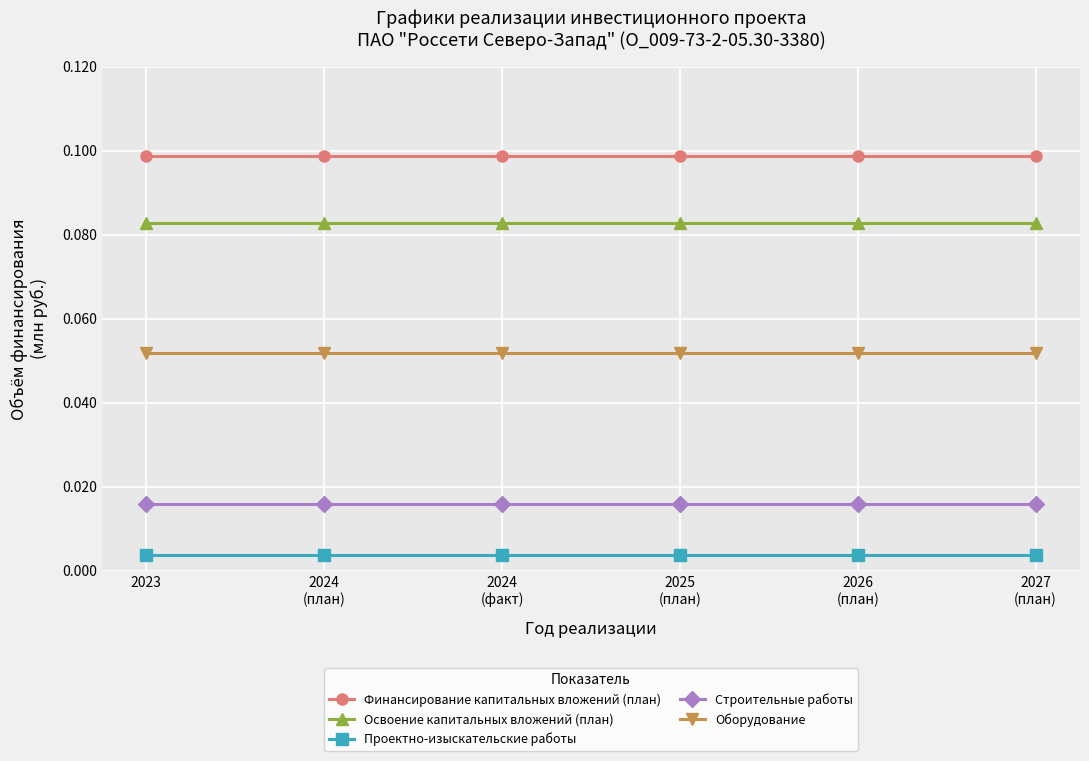

True or false: Строительные работы and Финансирование капитальных вложений (план) intersect in this chart.

False